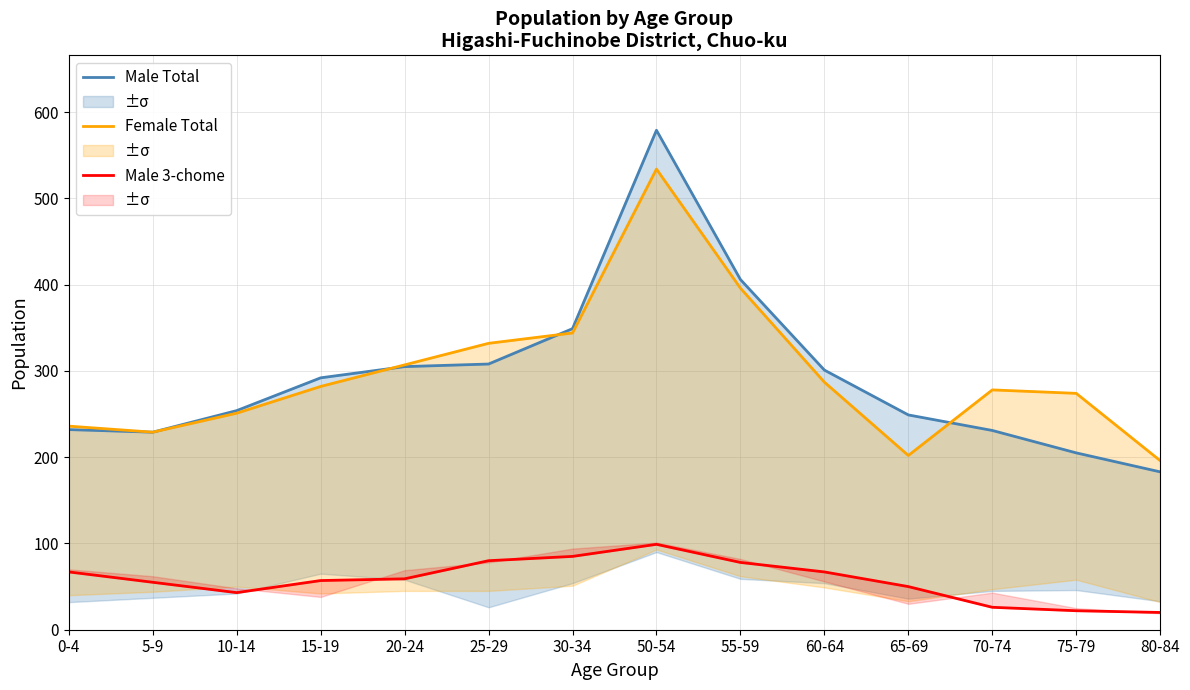

What is the difference between the highest and lowest values at 65-69?

199